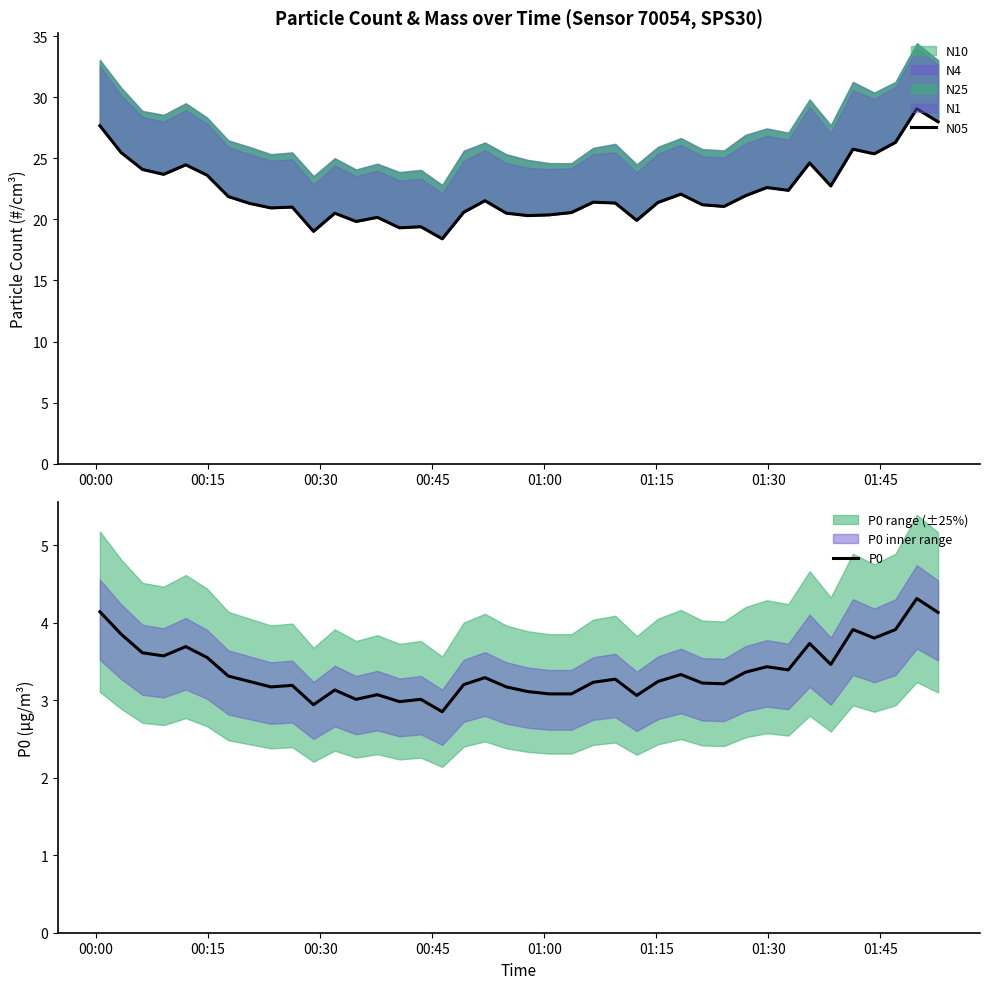

What is the value of the P0 point at the 8th from the left?

3.2